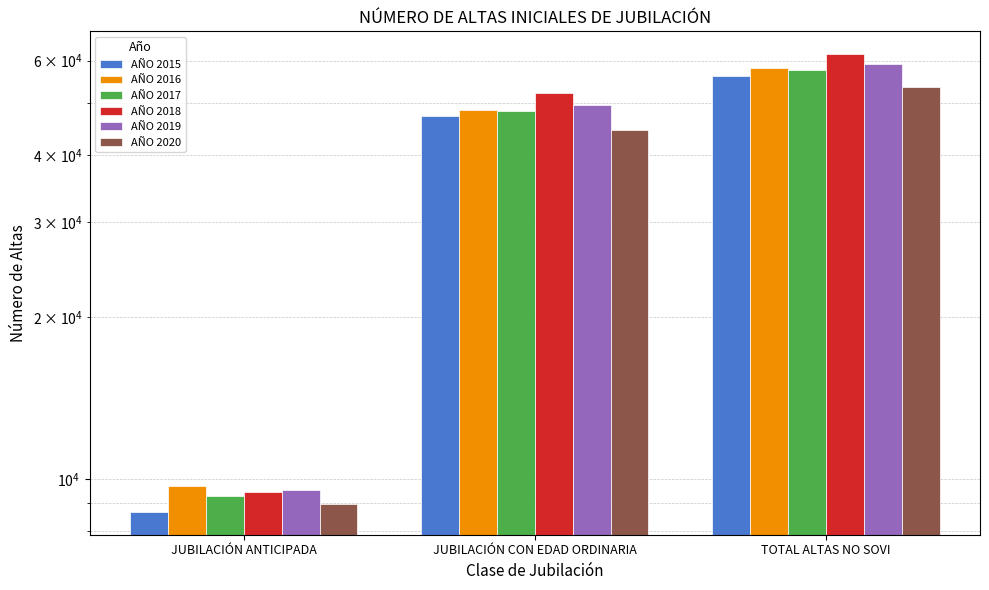

Rank the categories by AÑO 2017 value from lowest to highest.

JUBILACIÓN ANTICIPADA, JUBILACIÓN CON EDAD ORDINARIA, TOTAL ALTAS NO SOVI